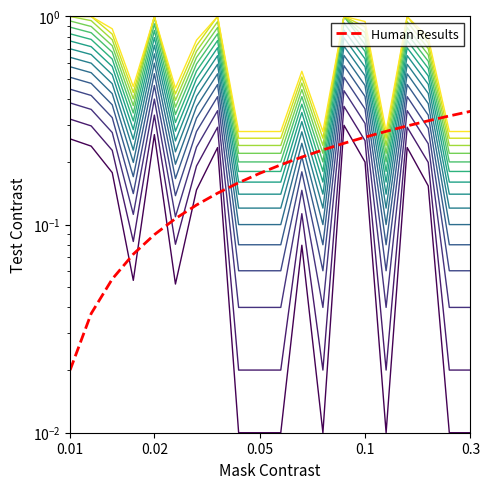

How many categories are shown in the chart?

20